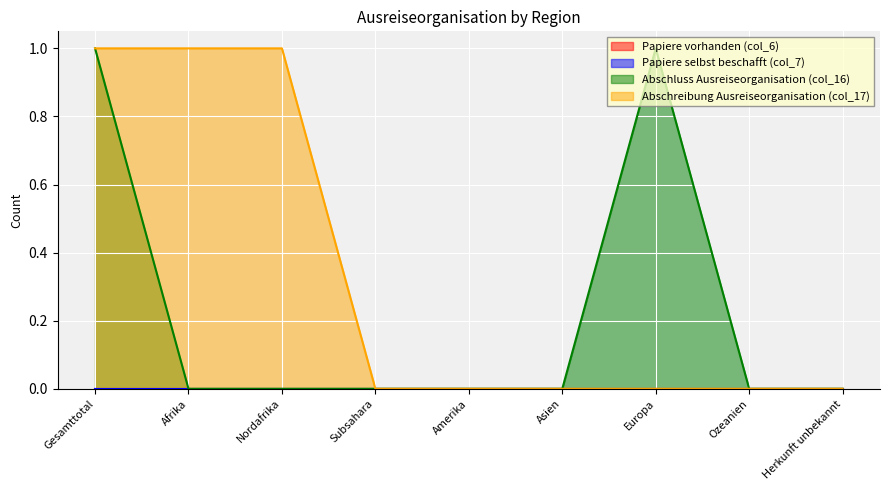

Does the chart display data point markers on the line(s)?

No